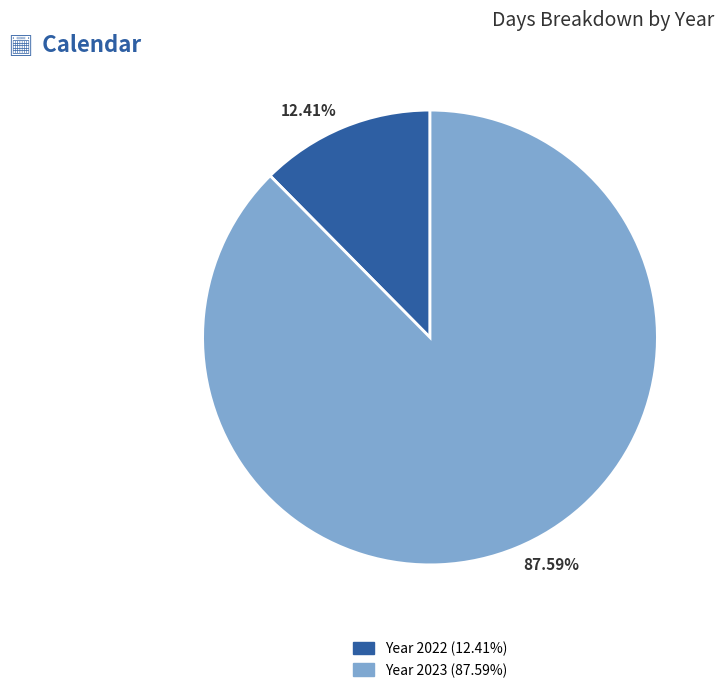

Approximately how many times larger is the value at 87.59% compared to 12.41%?

7.1